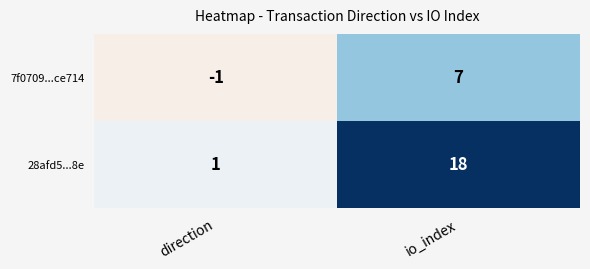

How many values in 7f0709...ce714 are below zero?

1